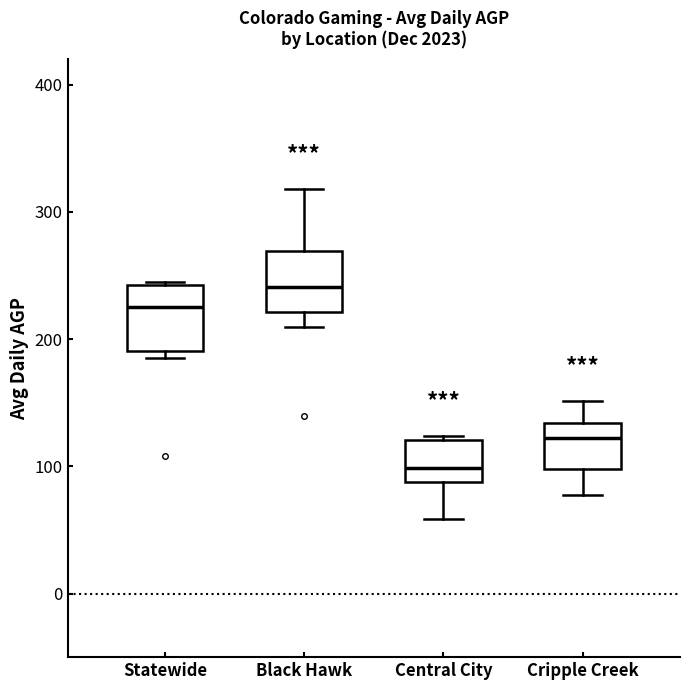

Where does the median line of the box for Black Hawk sit on the y-axis? The values are not printed on the chart, so give them approximately, as read against the axis.

240